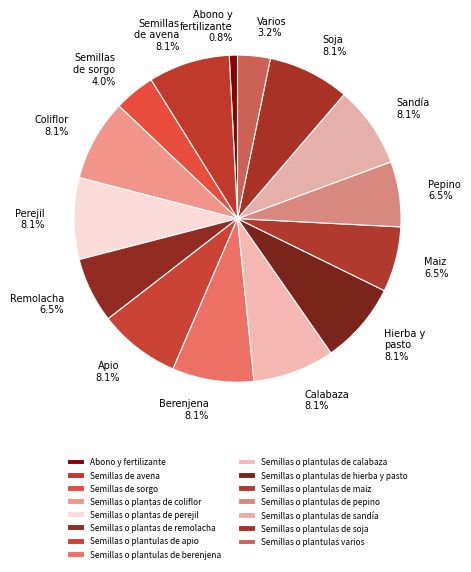

To the nearest percent, what is the difference between the largest and smallest slice percentages?

7%